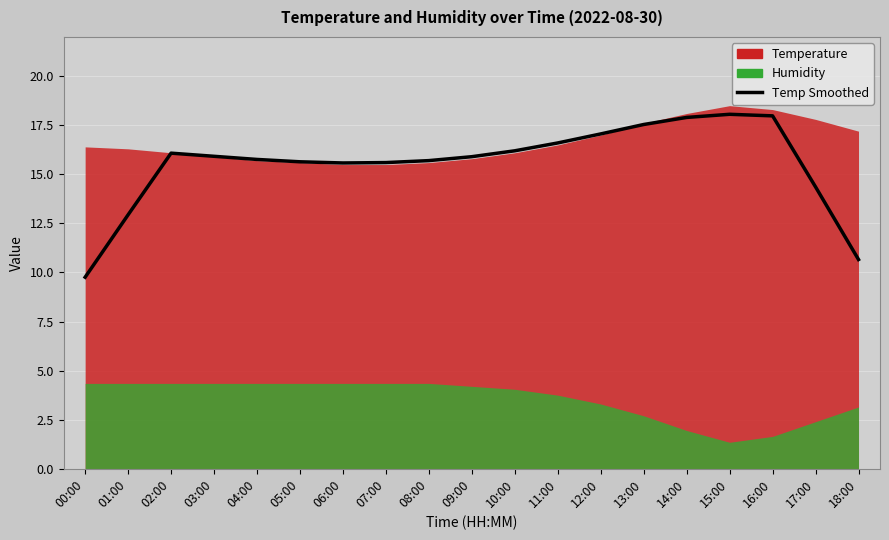

Read the value at 07:00.

15.6